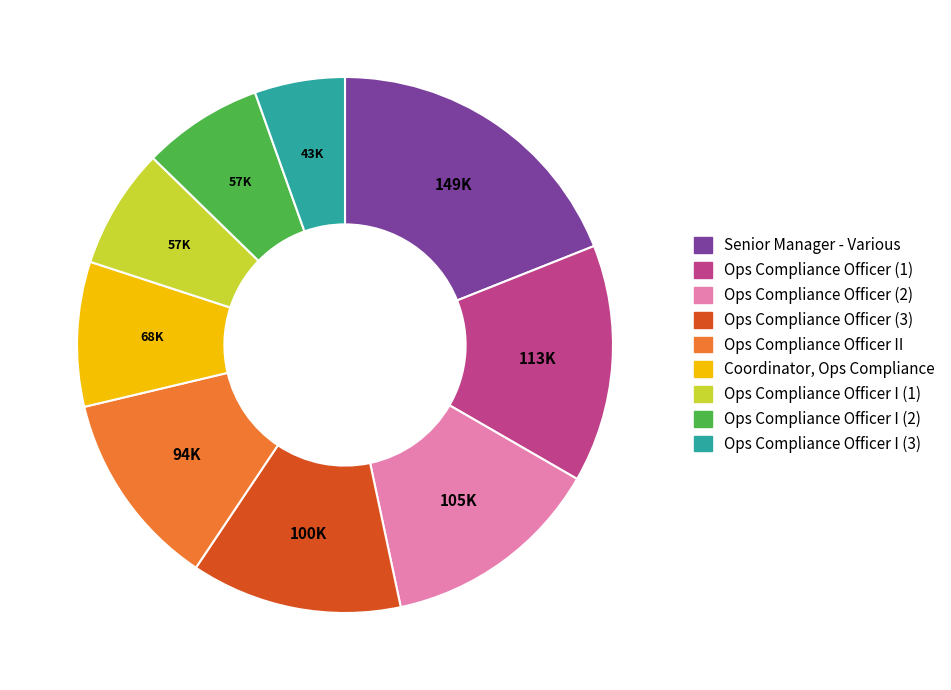

Is there a majority slice in this chart?

No